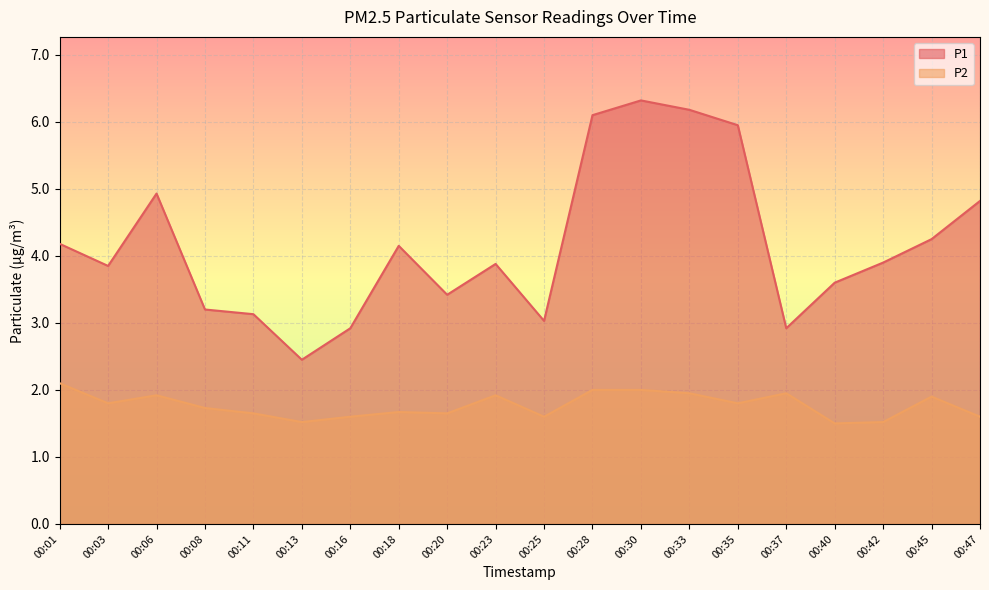

What is the value of the P1 point at the 4th from the left?

3.2